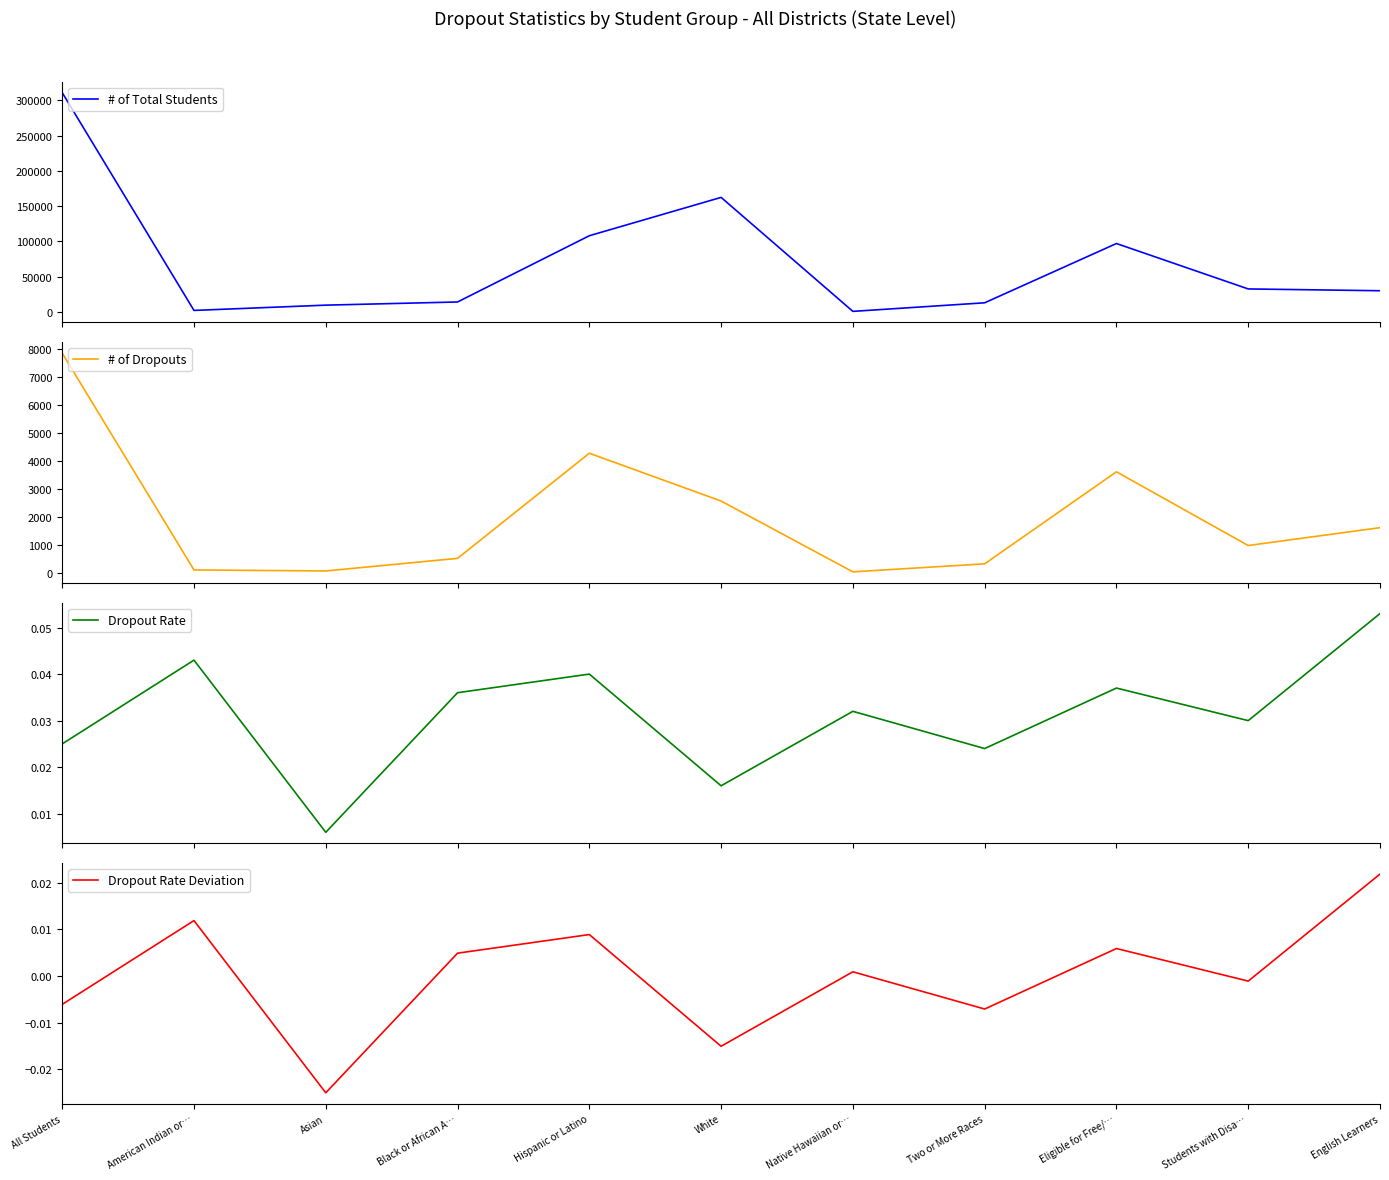

Which series has the largest total across all categories?

# of Total Students